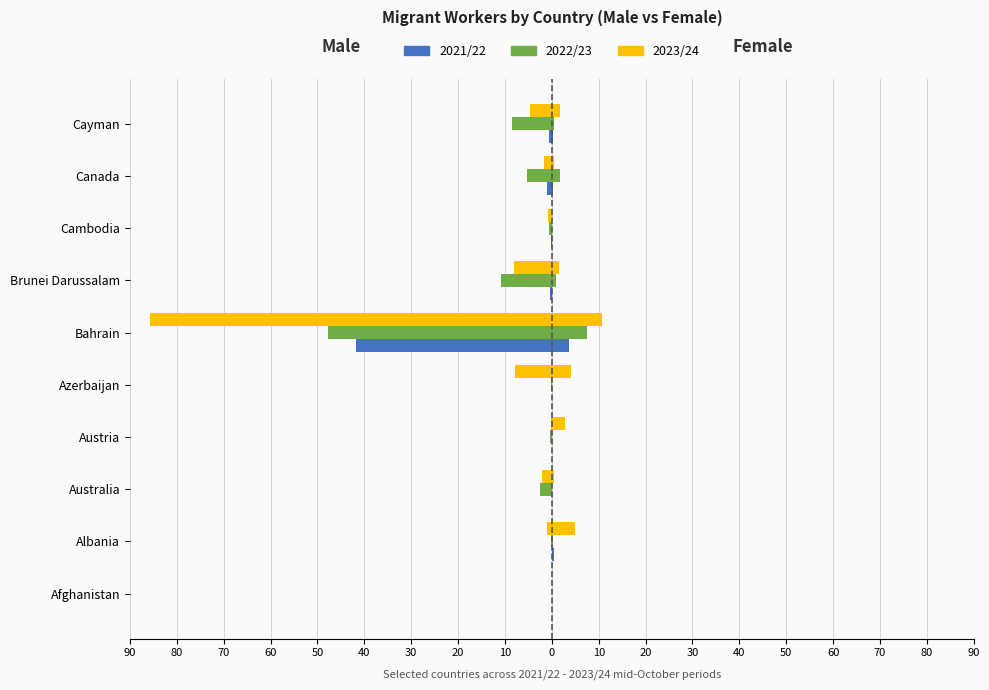

Reading right to left, extract all data points from this chart.

2021/22 Male: -0.7	-1.0	-0.1	-0.3	-41.7	0.0	0.0	0.0	0.0	0.0
2022/23 Male: -8.4	-5.2	-0.5	-10.8	-47.8	-0.1	-0.4	-2.5	-0.1	0.0
2023/24 Male: -4.6	-1.7	-0.8	-8.0	-85.7	-7.8	-0.2	-2.1	-1.0	0.0
2021/22 Female: 0.2	0.2	0.0	0.0	3.6	0.1	0.0	0.0	0.4	0.0
2022/23 Female: 0.5	1.7	0.0	0.9	7.4	0.0	0.0	0.0	0.3	0.0
2023/24 Female: 1.8	0.5	0.1	1.6	10.7	4.1	2.8	0.4	4.9	0.0